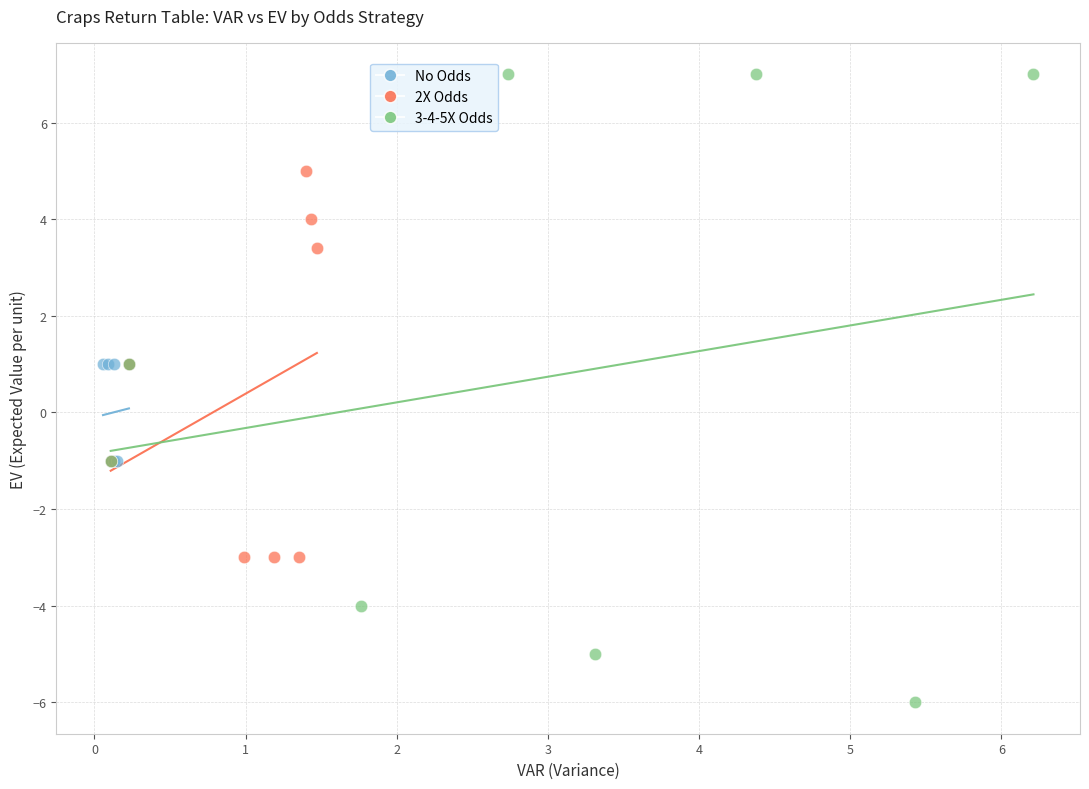

Which series contains the highest Y value?

3-4-5X Odds